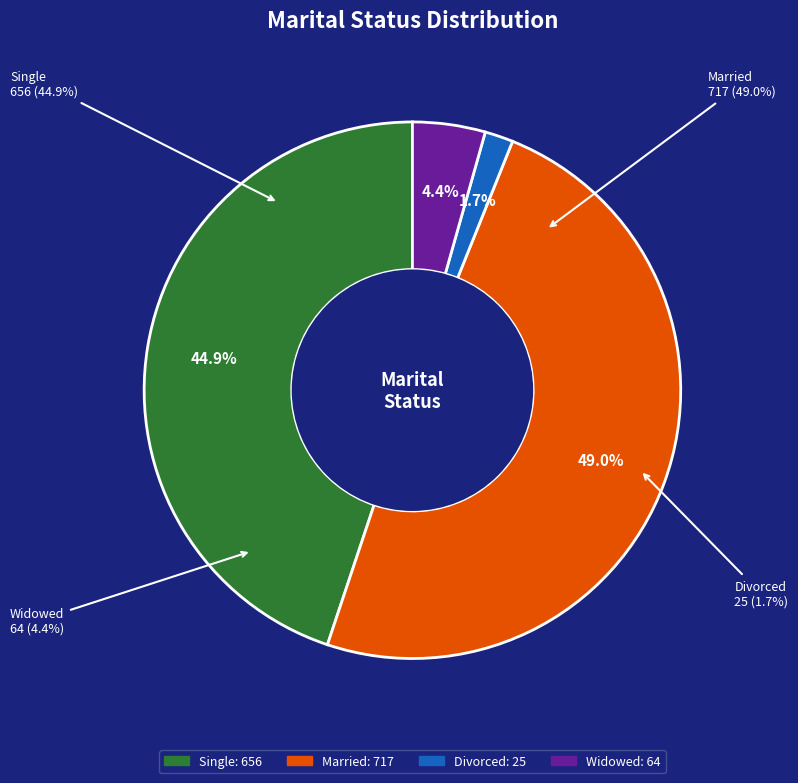

Which category has the smallest portion of the pie?

Divorced